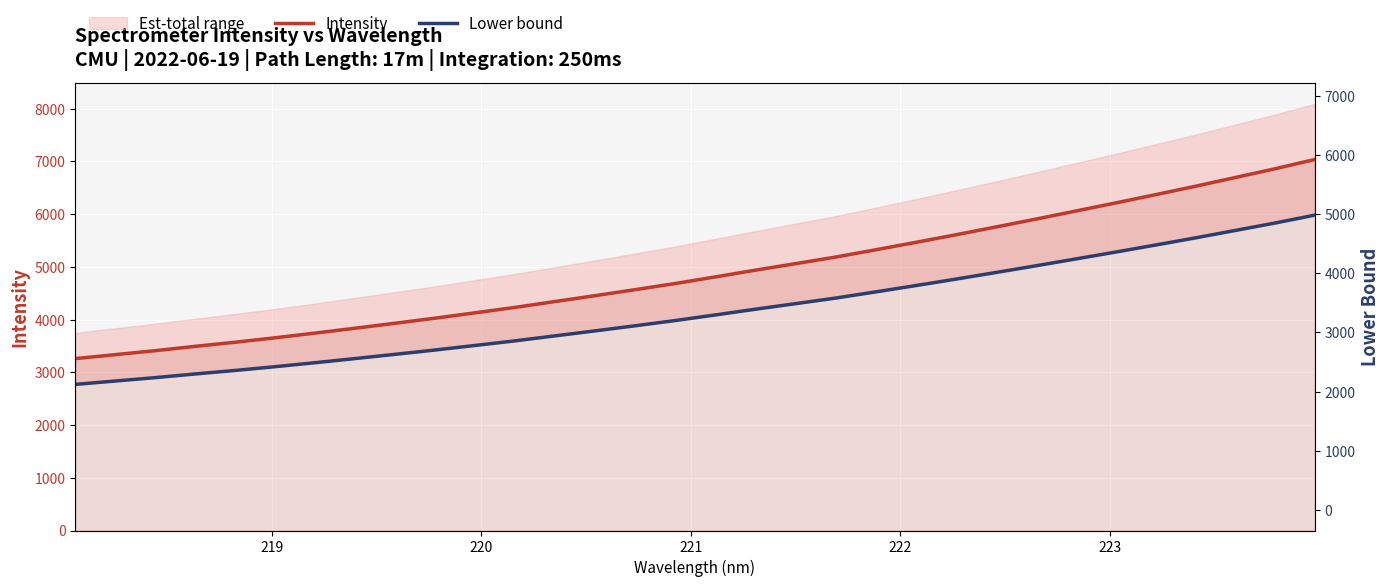

What is the highest value of the Intensity series?

7036.0